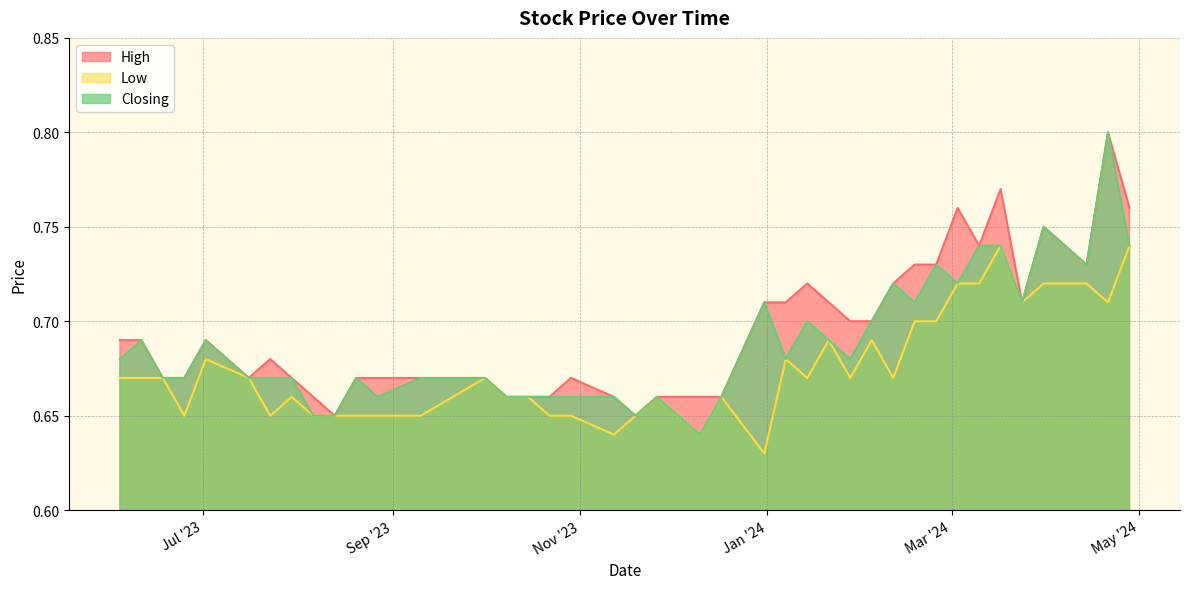

What is the average value of the Closing series?

0.7